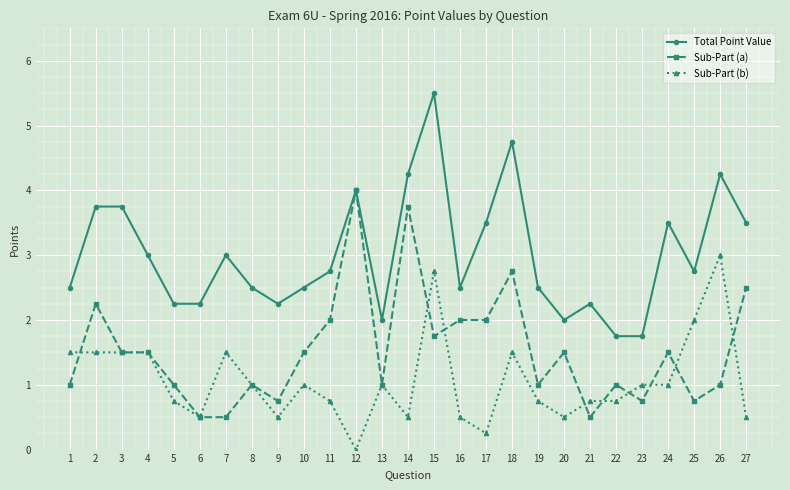

Where is the first local maximum for Sub-Part (a)?

2